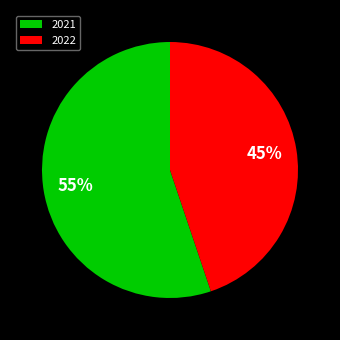

Does any single category account for the majority?

Yes